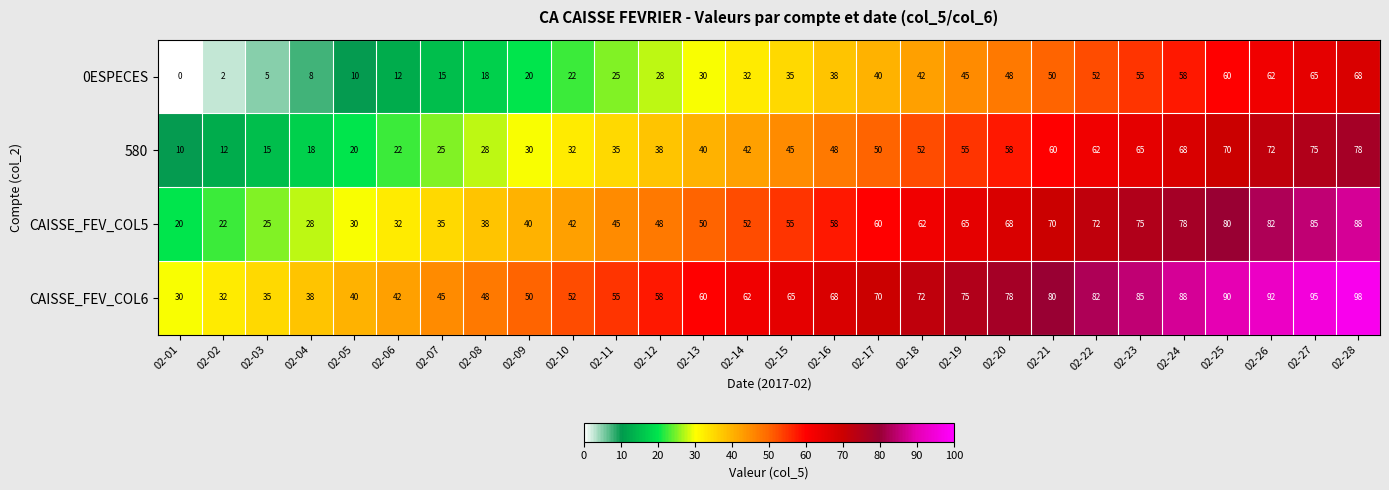

What is the highest value of the CAISSE_FEV_COL6 series?

98